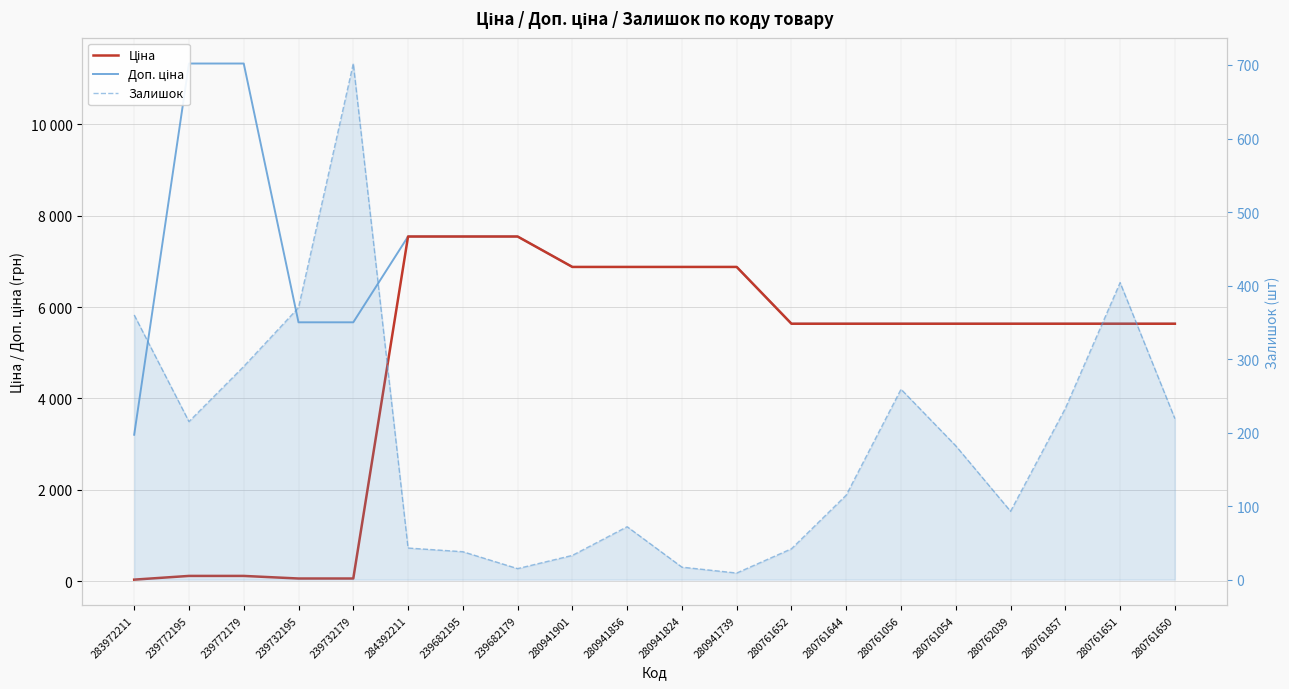

Rank the series by their maximum value, from lowest to highest.

Залишок, Ціна, Доп. ціна